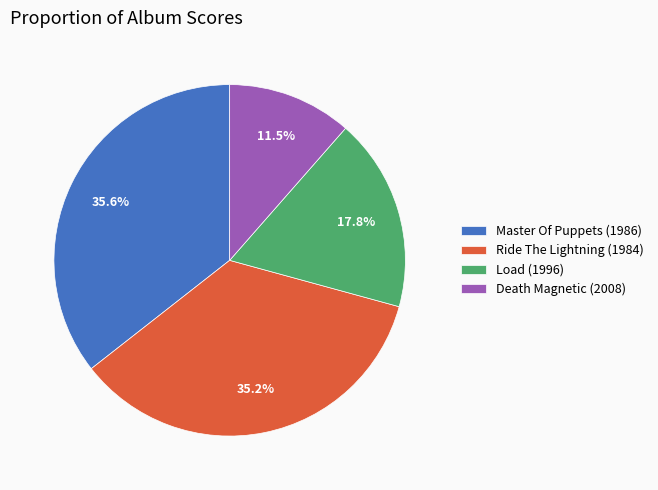

Which slice is the smallest?

Death Magnetic (2008)